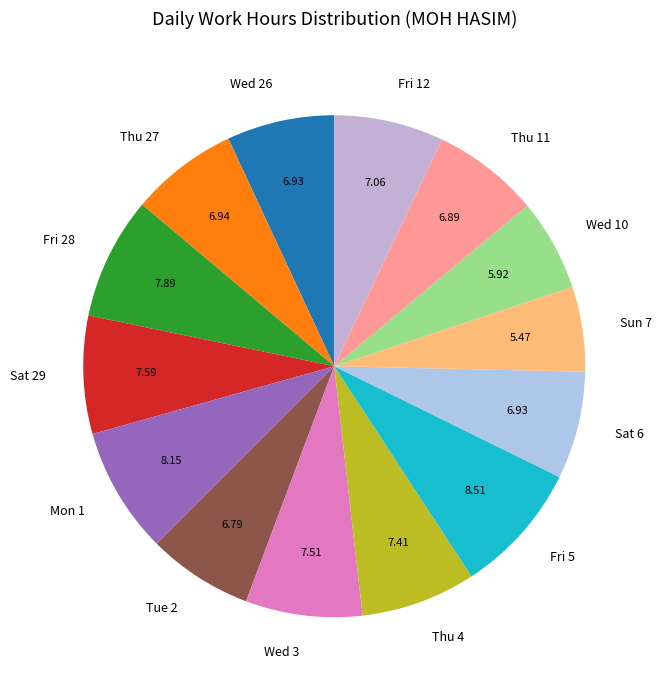

How many slices are in this pie chart?

14